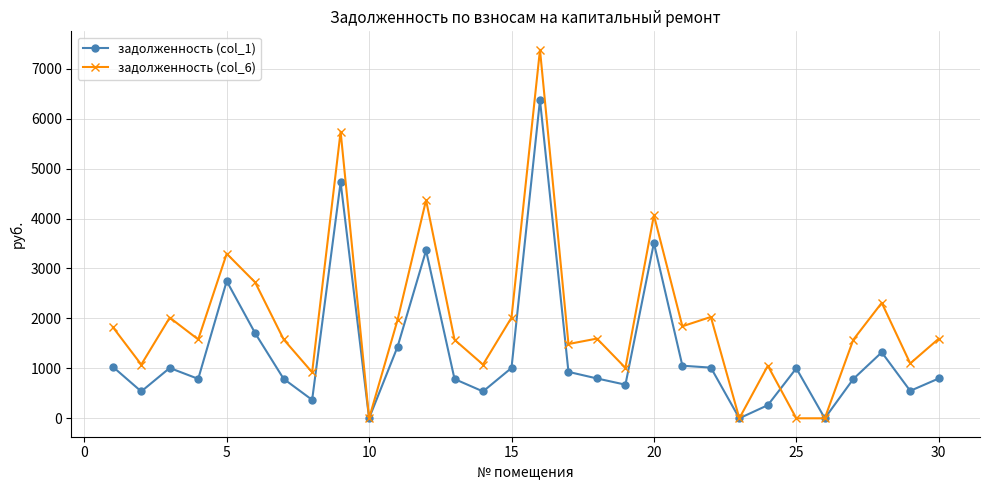

Which series has the largest total across all categories?

задолженность (col_6)